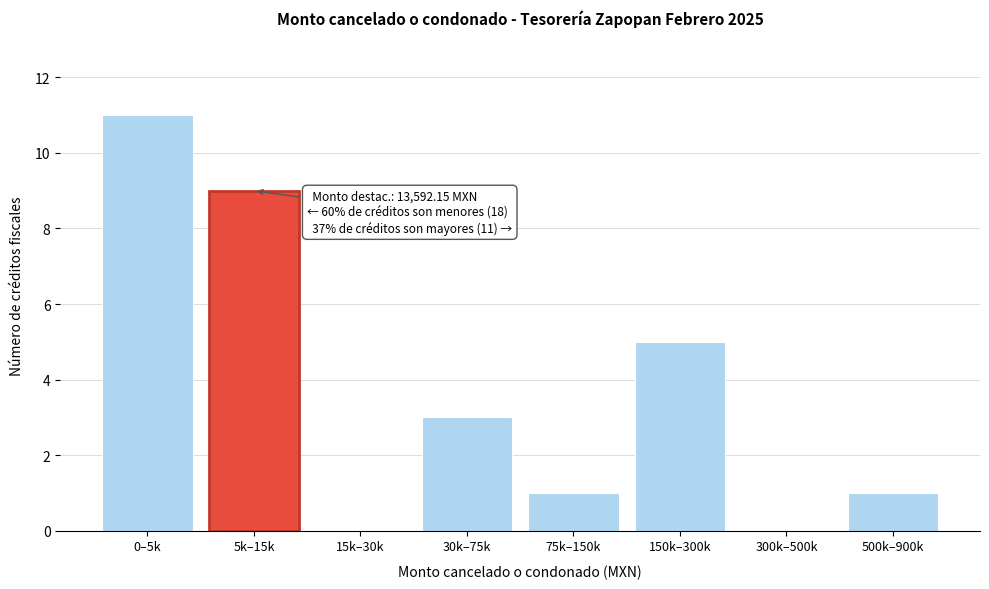

Reading left to right, transcribe all the data shown in this chart.

0–5k=11	5k–15k=9	15k–30k=0	30k–75k=3	75k–150k=1	150k–300k=5	300k–500k=0	500k–900k=1